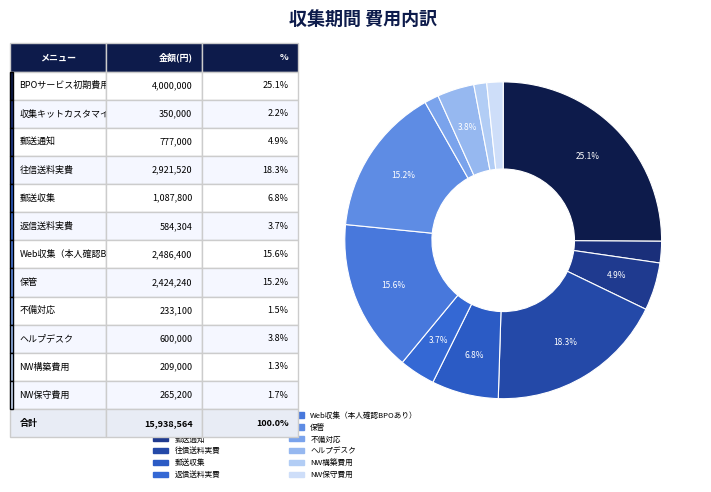

To the nearest percent, what is the difference between the largest and smallest slice percentages?

24%